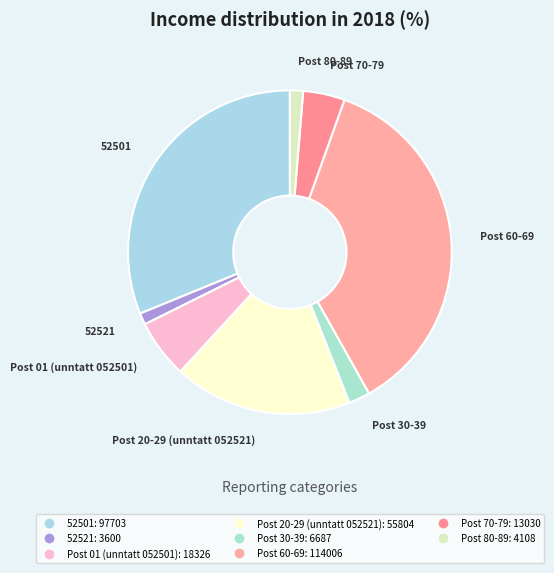

Does any single category account for the majority?

No